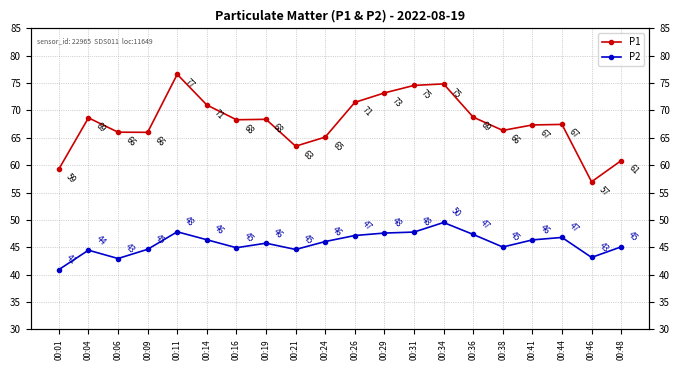

Where does the P1 series first go above 68?

00:04